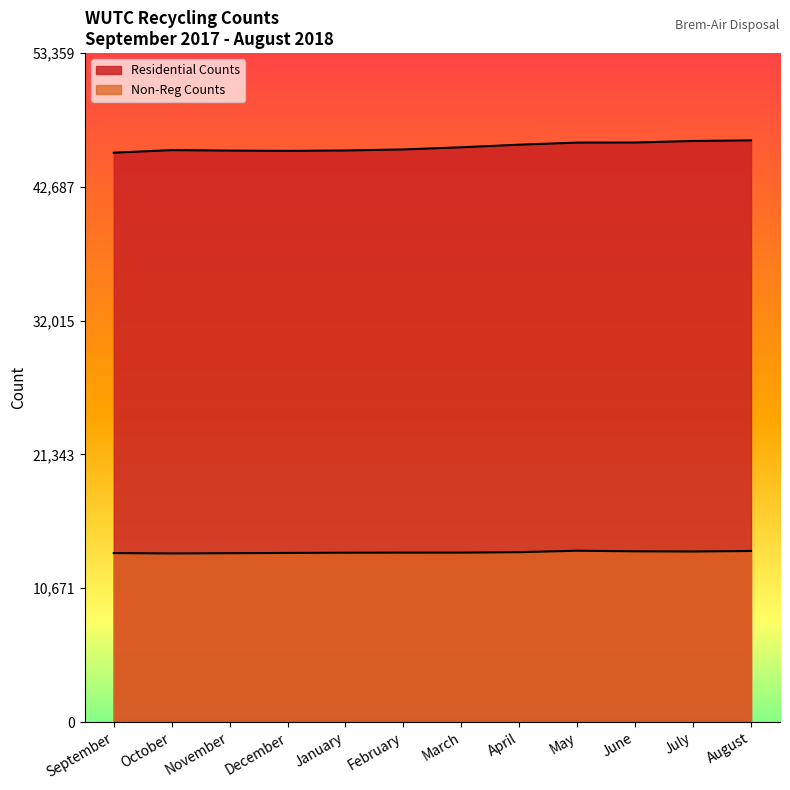

What is the value of the Non-Reg Counts point at the 9th from the left?

13666